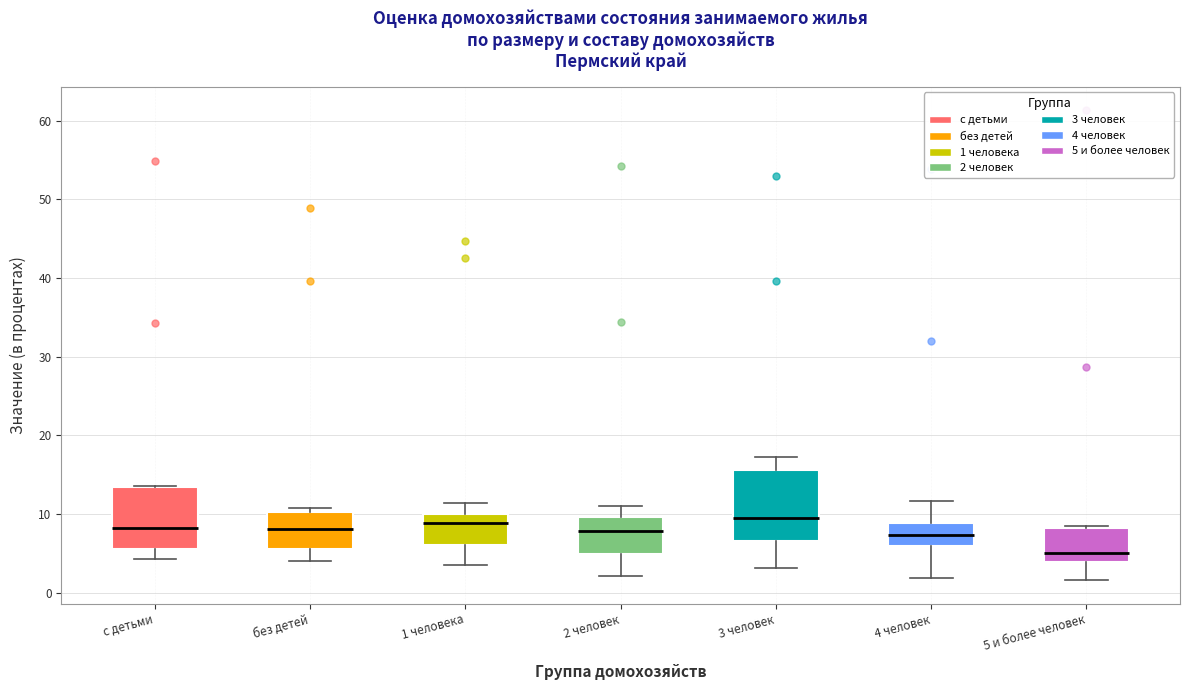

Comparing the boxes themselves (not the whiskers), which one is the tallest?

3 человек